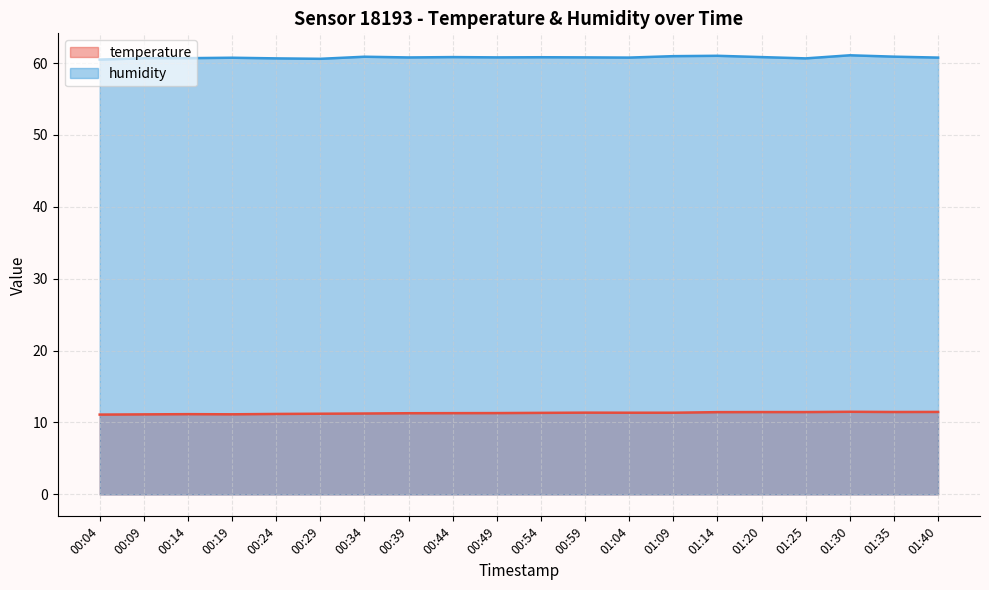

True or false: humidity and temperature cross at least once.

False